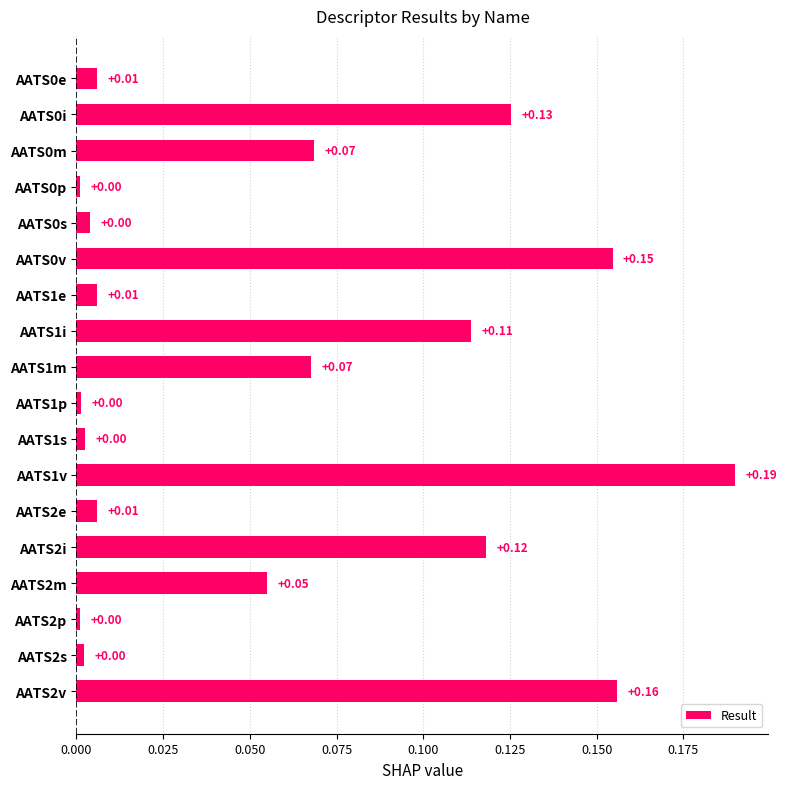

What is the change in value from AATS0s to AATS2i?

+0.1